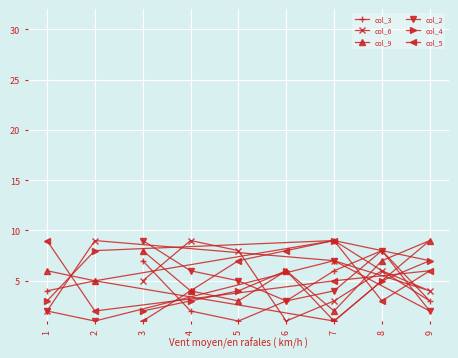

Is this an area chart (filled region under the line)?

No